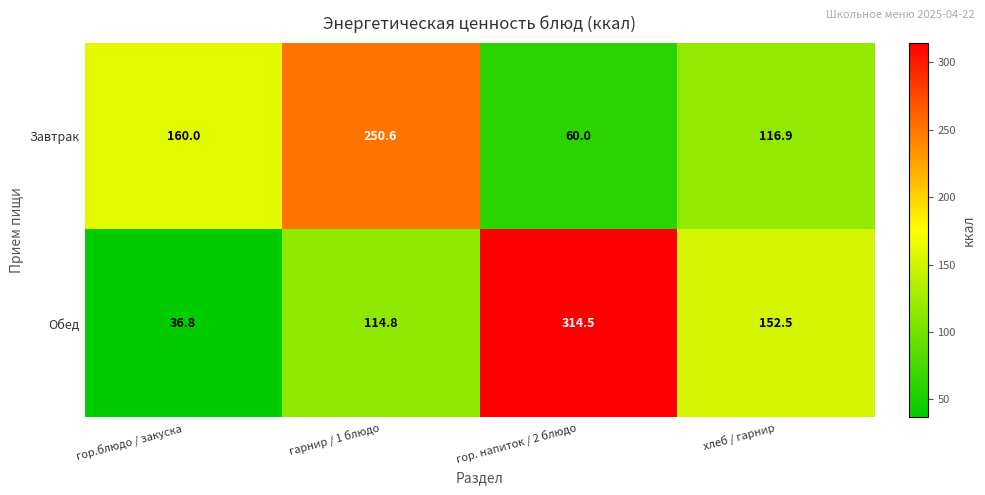

At which category is the sum across all series the highest?

гор. напиток / 2 блюдо